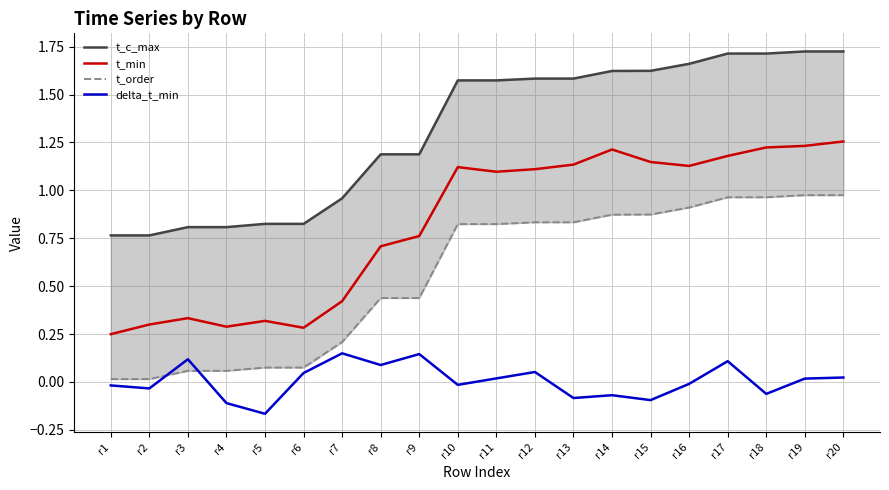

True or false: delta_t_min and t_c_max cross at least once.

False